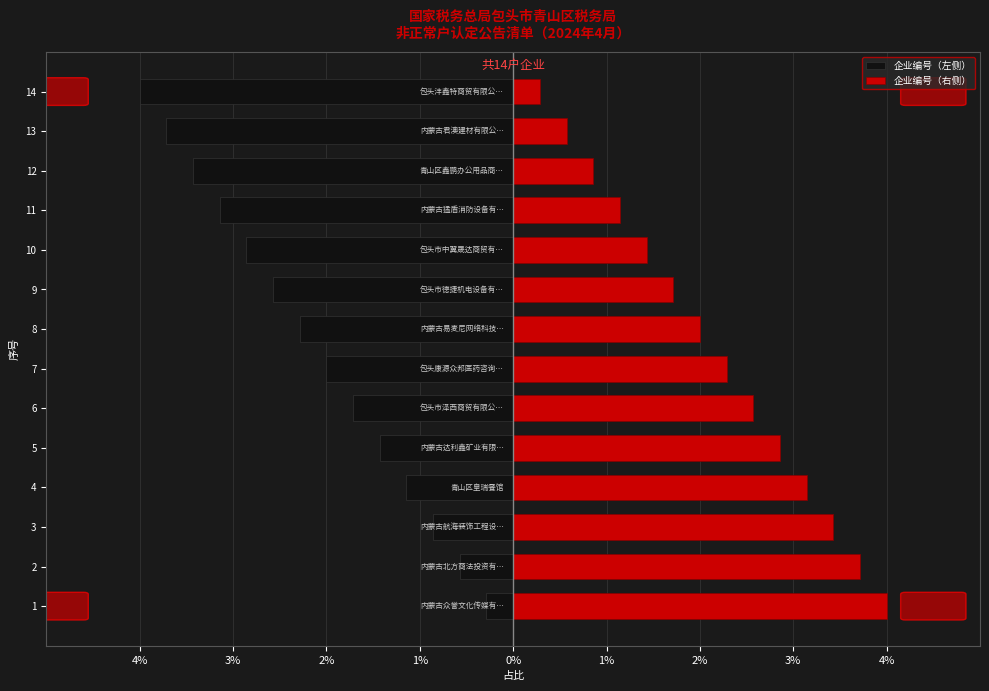

The value of 企业编号（右侧） at 6 is 3.4. True or false?

False